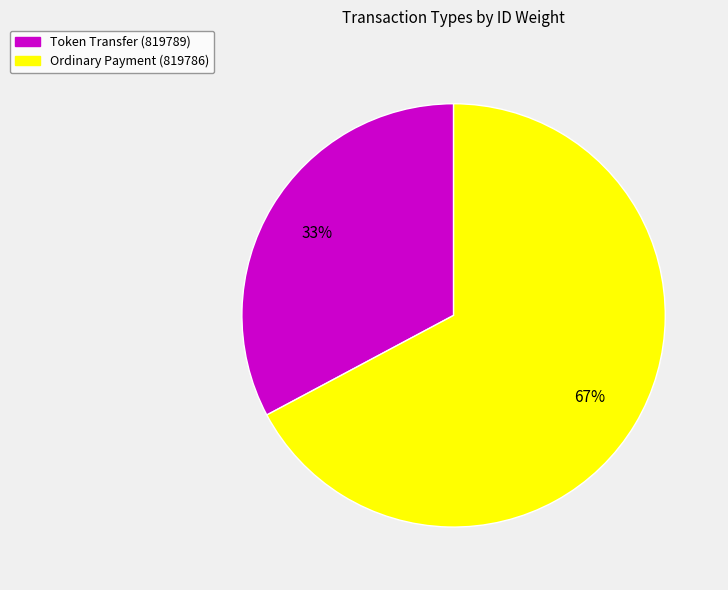

Which slice is the smallest?

Token Transfer (819789)